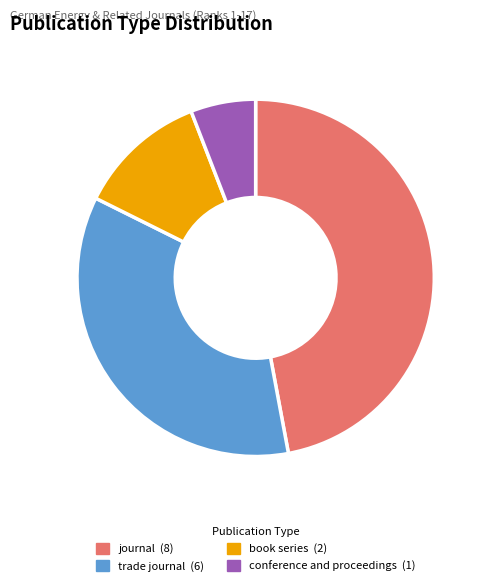

What is the largest slice in the pie chart?

journal